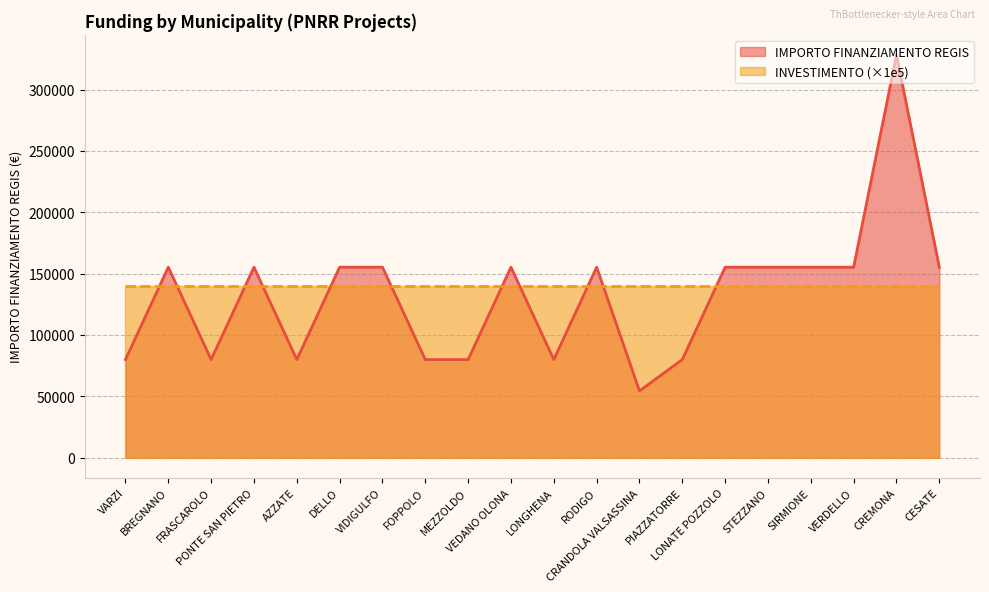

What is the average value?

132480